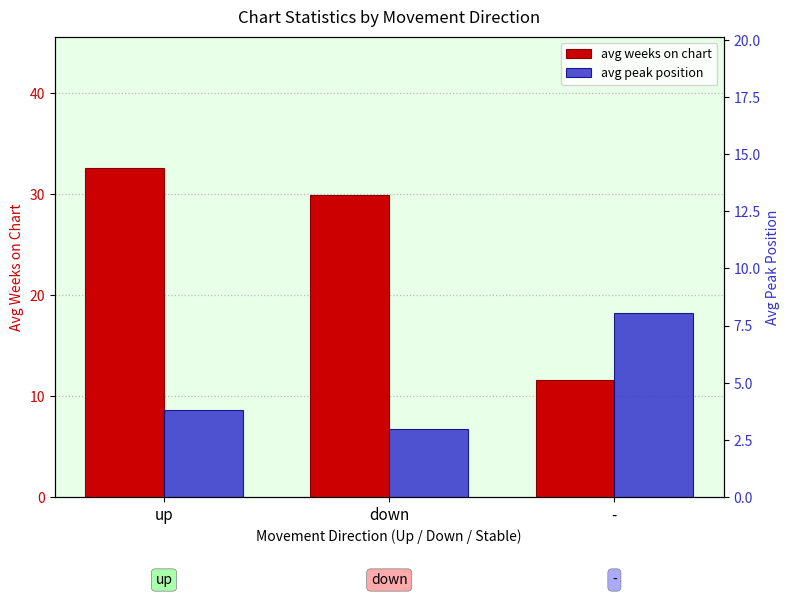

Which series has the largest range (max minus min)?

avg weeks on chart